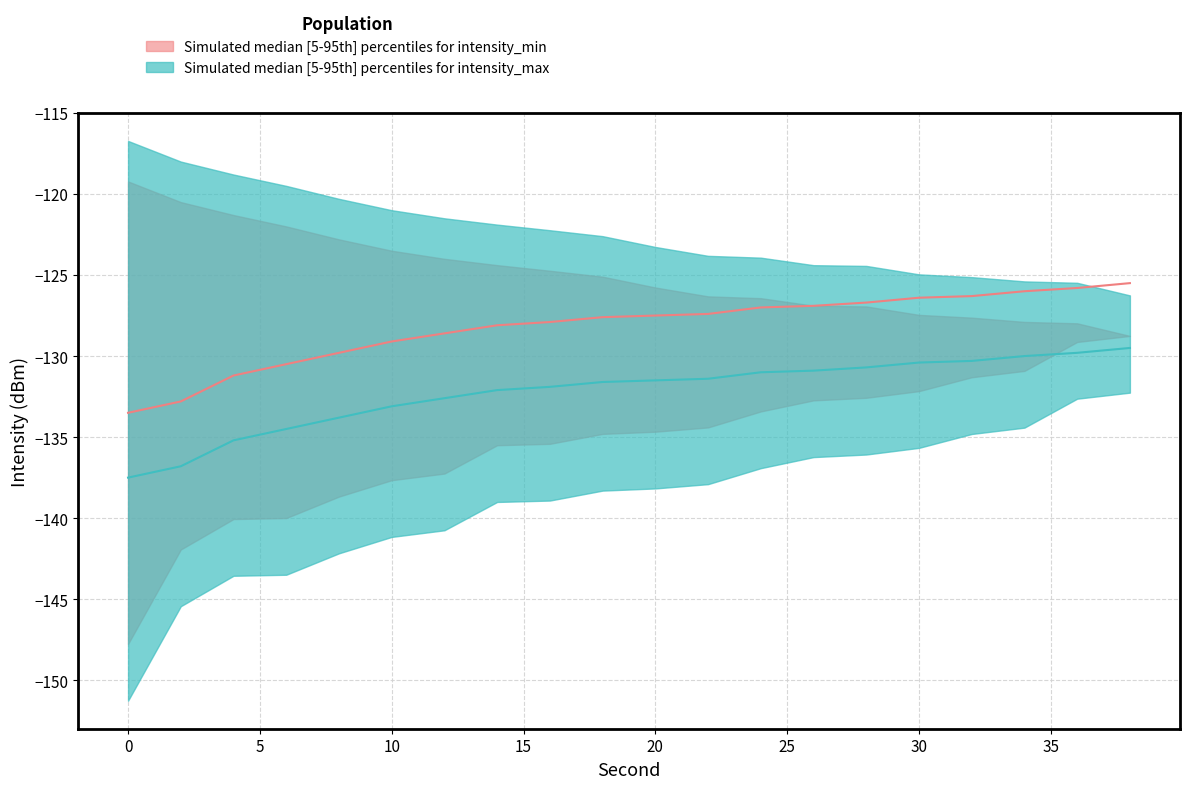

True or false: Simulated median [5-95th] percentiles for intensity_median has more than 0 points higher than both neighbors.

False